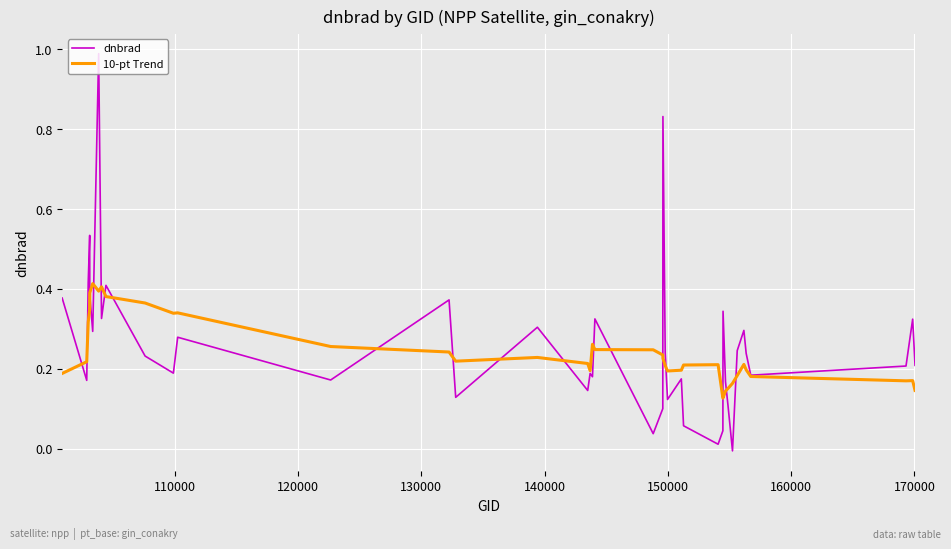

Rank the series by their maximum value, from highest to lowest.

dnbrad, 10-pt Trend